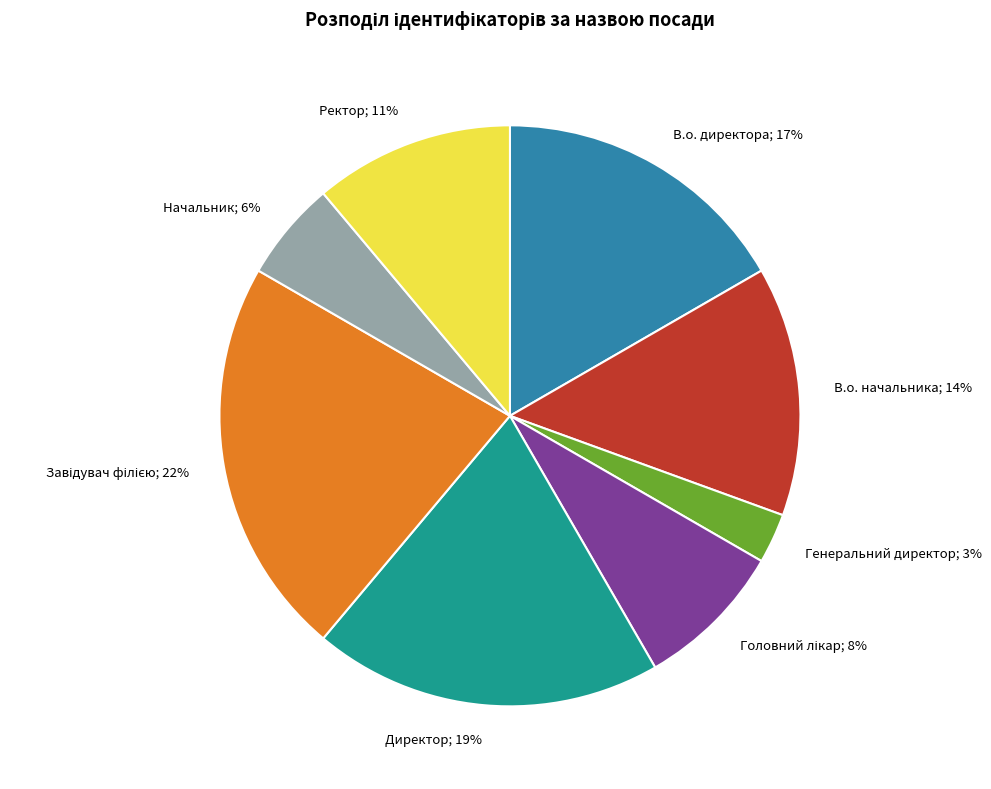

True or false: Генеральний директор; 3% accounts for 3% of the total.

True